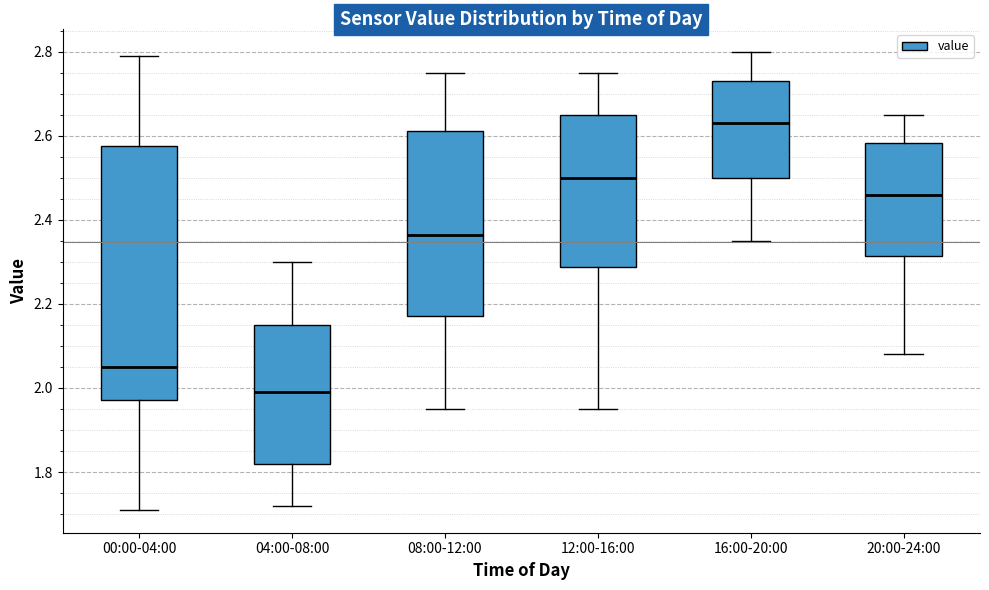

Which box has the lowest median line?

04:00-08:00